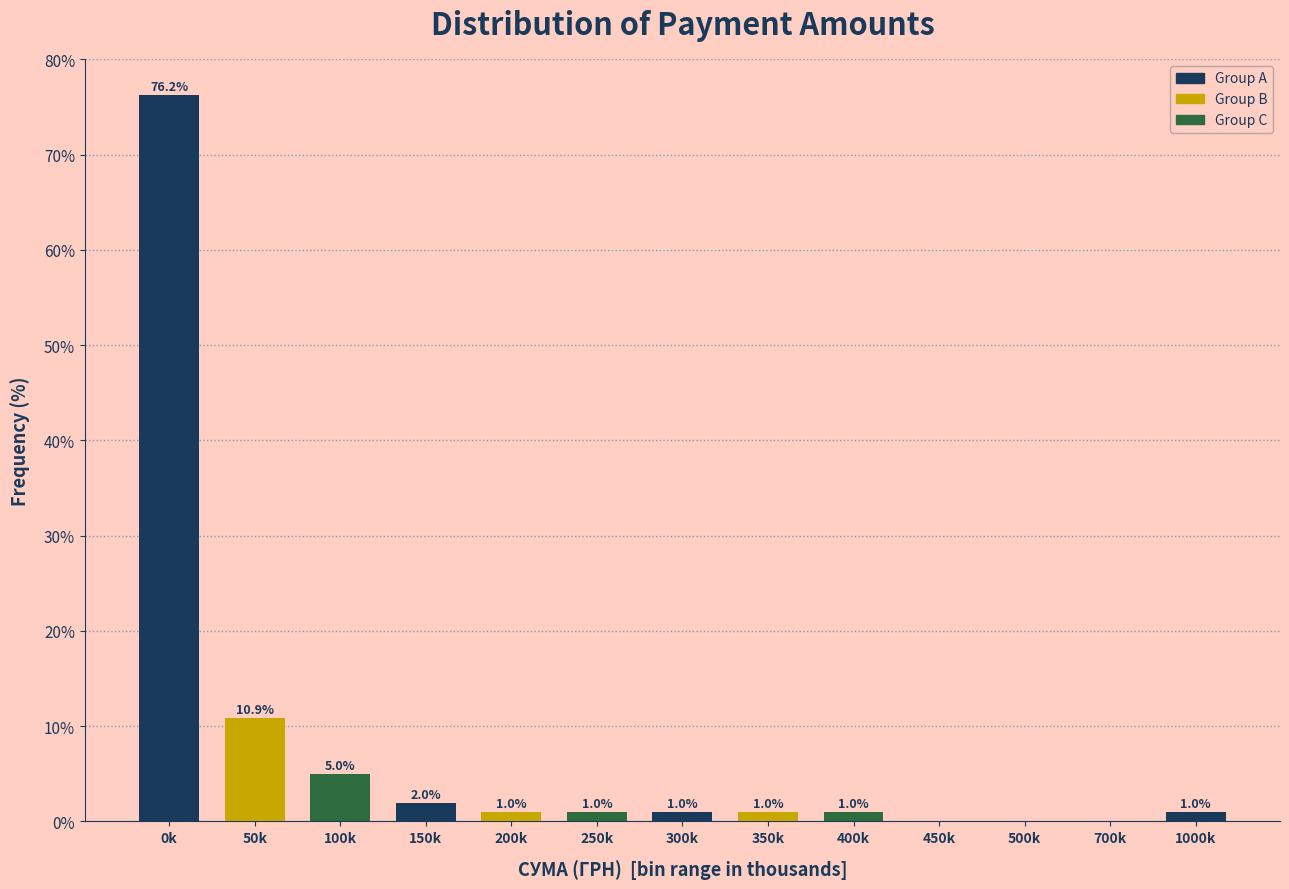

Reading right to left, what are all the values shown in this chart?

1000k=1.0	700k=0.0	500k=0.0	450k=0.0	400k=1.0	350k=1.0	300k=1.0	250k=1.0	200k=1.0	150k=2.0	100k=5.0	50k=10.9	0k=76.2